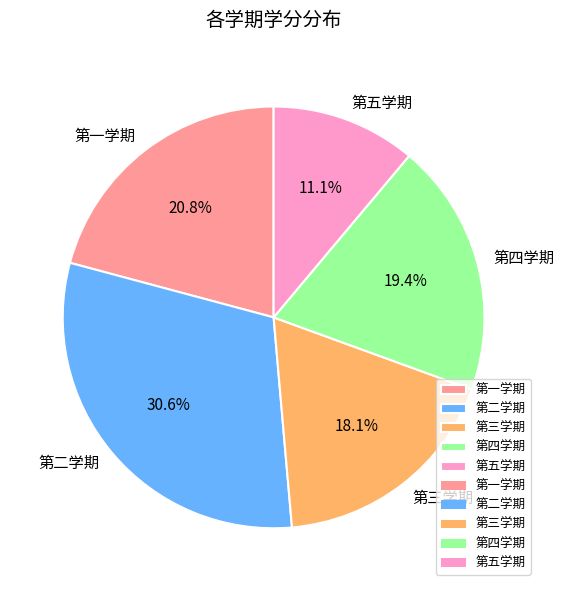

Combined, what portion of the pie is 第一学期 and 第二学期?

51.4%